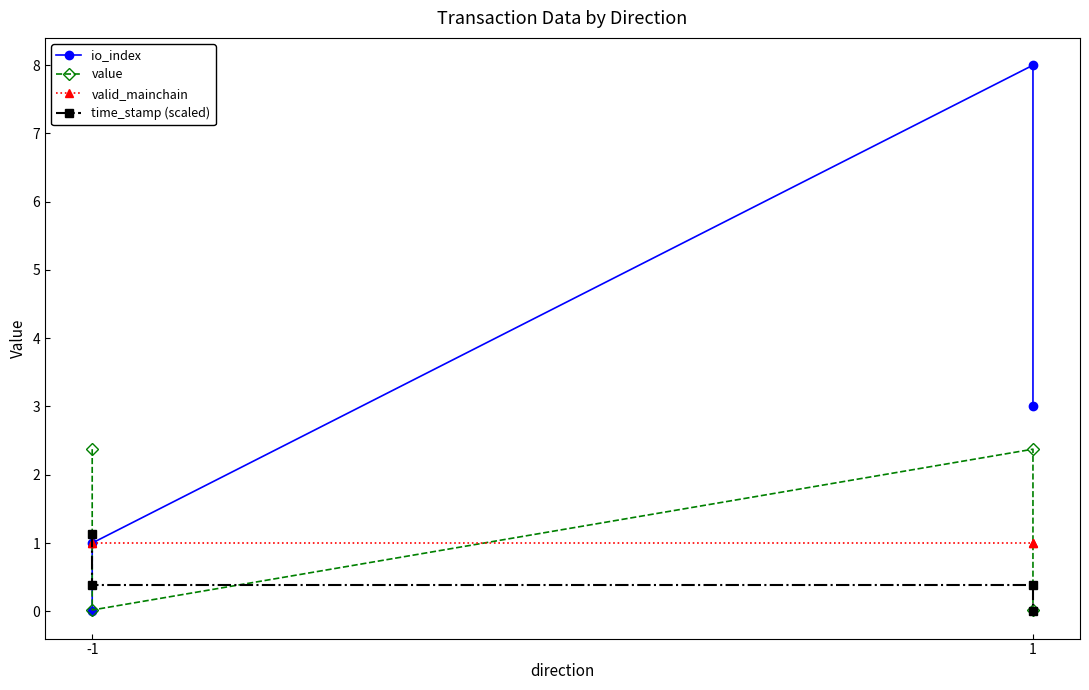

What are all the series names shown in the legend?

io_index, value, valid_mainchain, time_stamp (scaled)